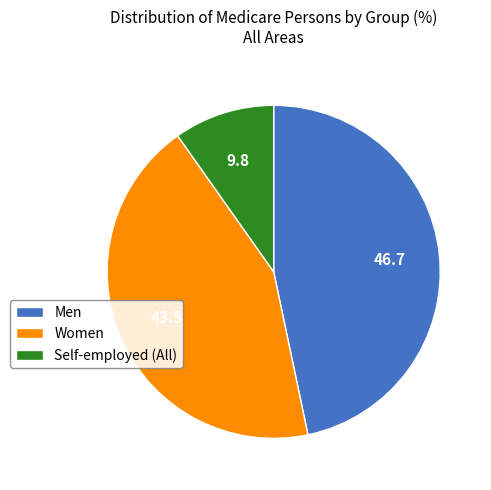

Is there a majority slice in this chart?

No